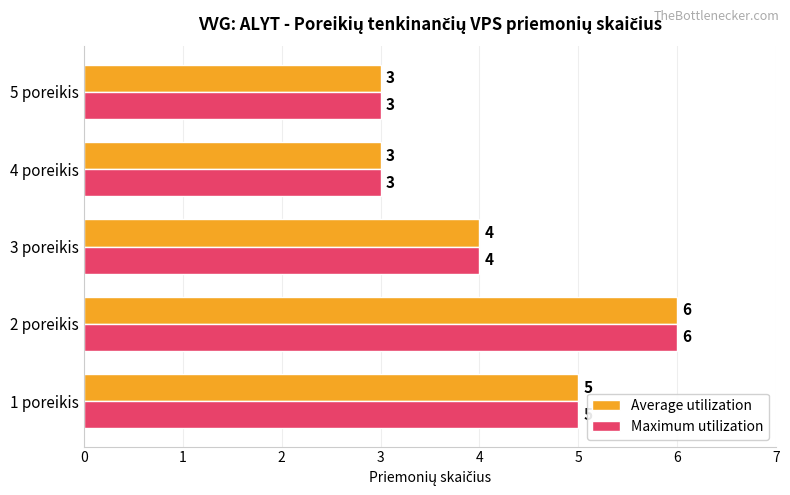

What are all the series names shown in the legend?

Average utilization, Maximum utilization